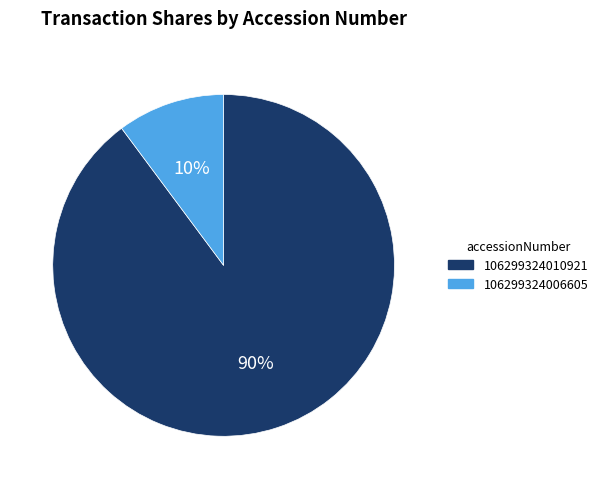

Do 106299324006605 and 106299324010921 together represent more than half of the pie?

Yes